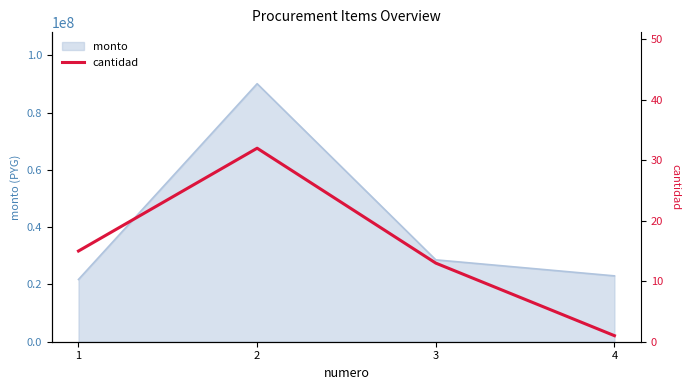

What is the value of the 2nd point from the left?

32